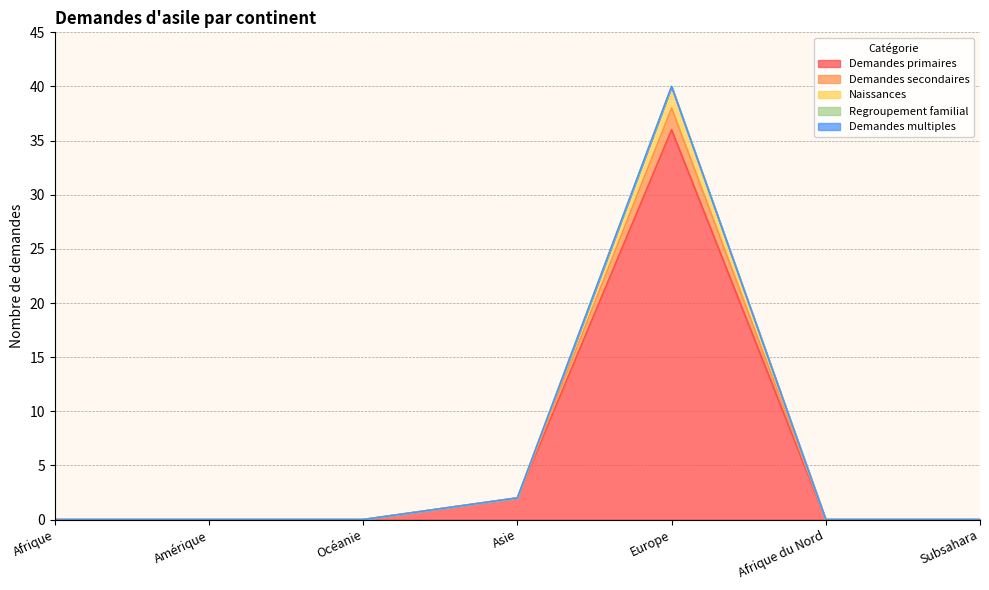

Does the chart have visible grid lines?

Yes